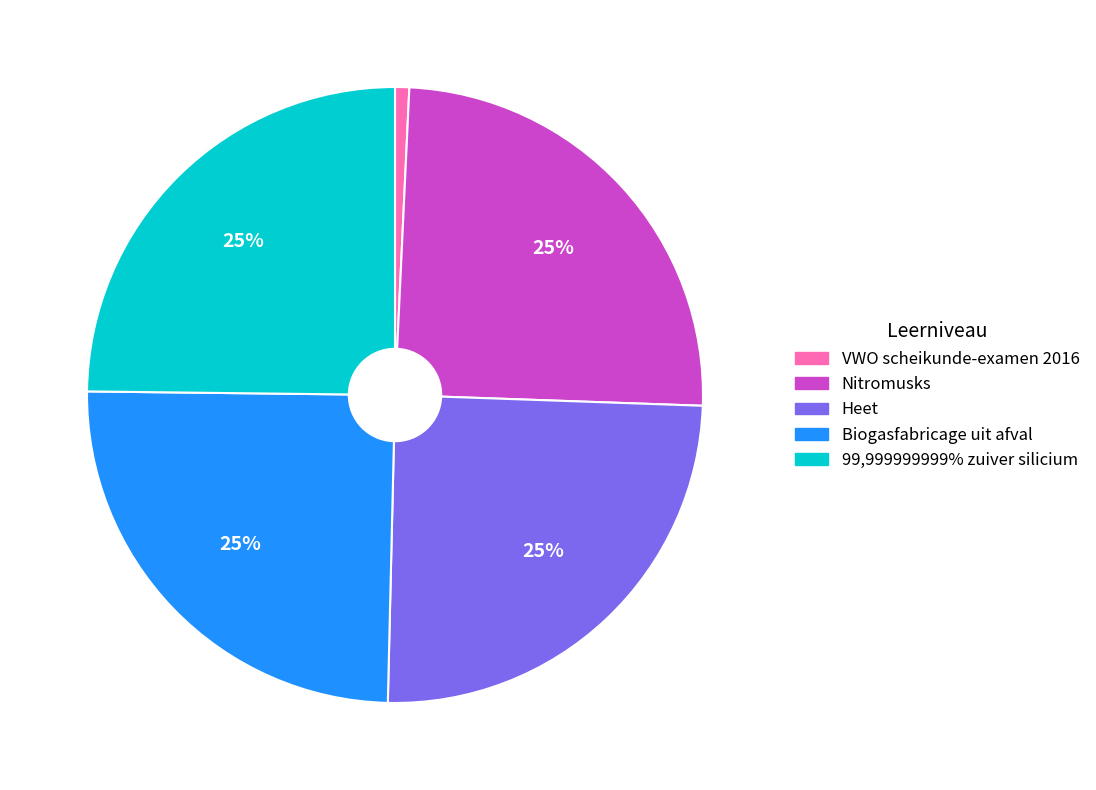

What is the smallest slice in the pie chart?

VWO scheikunde-examen 2016